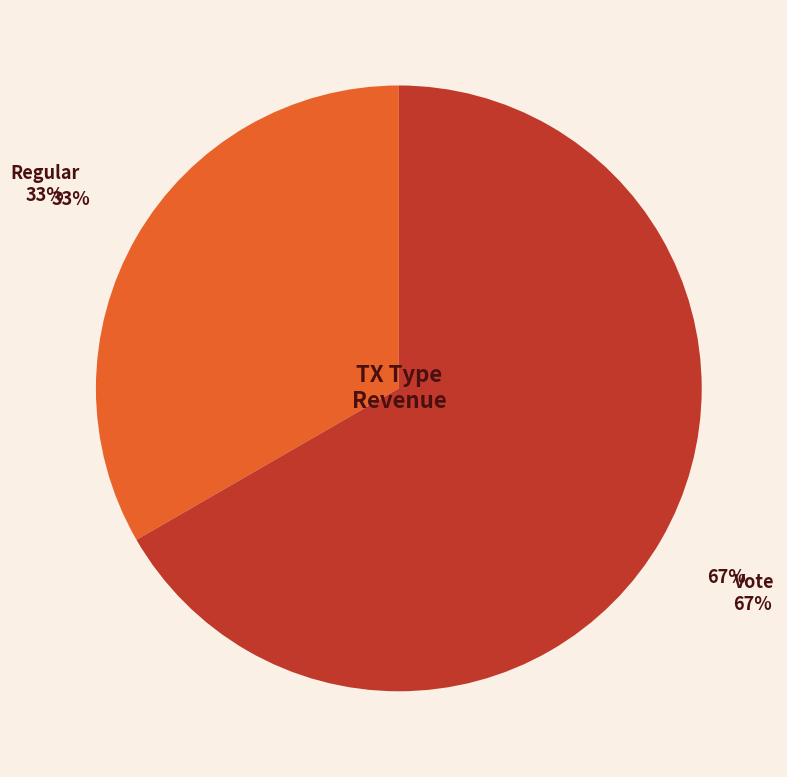

To the nearest percent, what is the average slice percentage?

50%